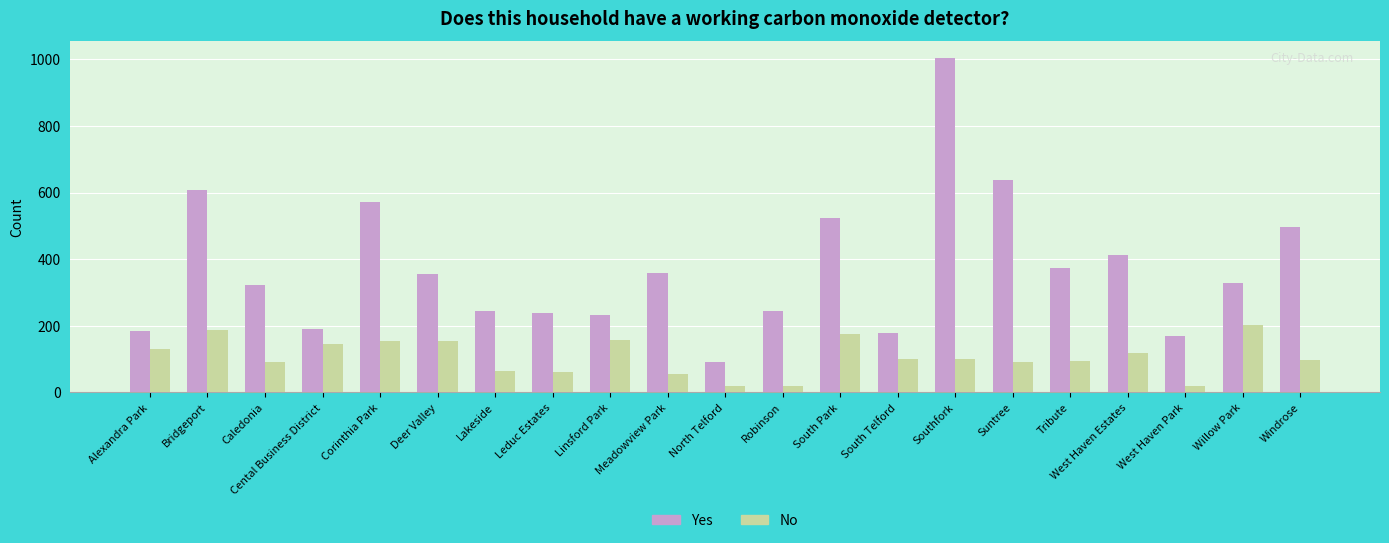

What is the sum of all No values?

2231